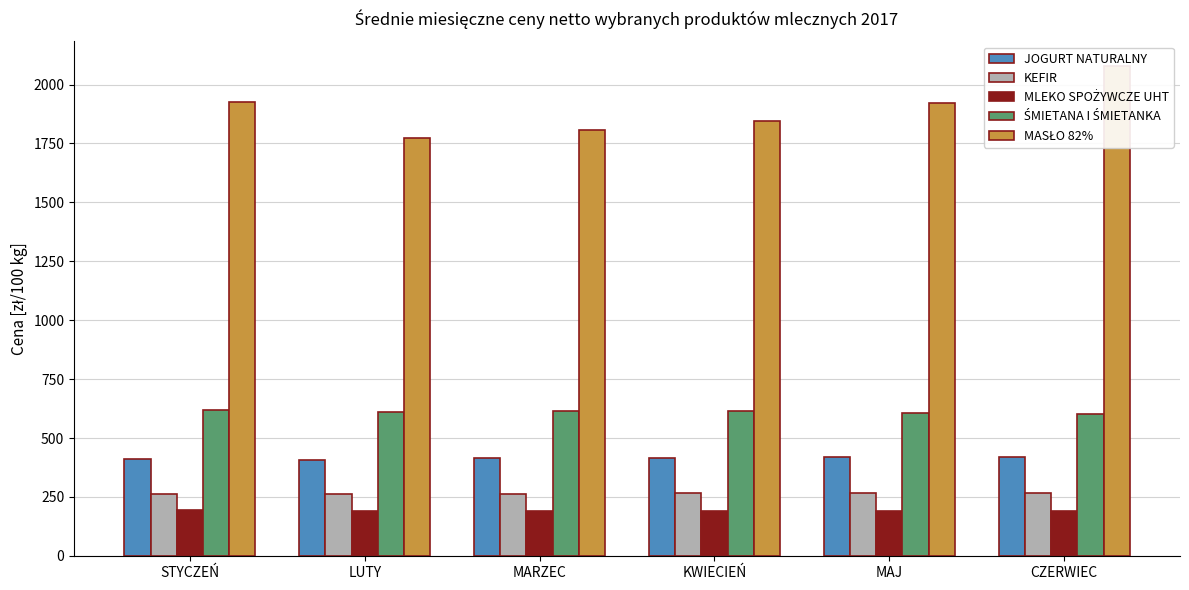

Which category has the lowest value in the MASŁO 82% series?

LUTY